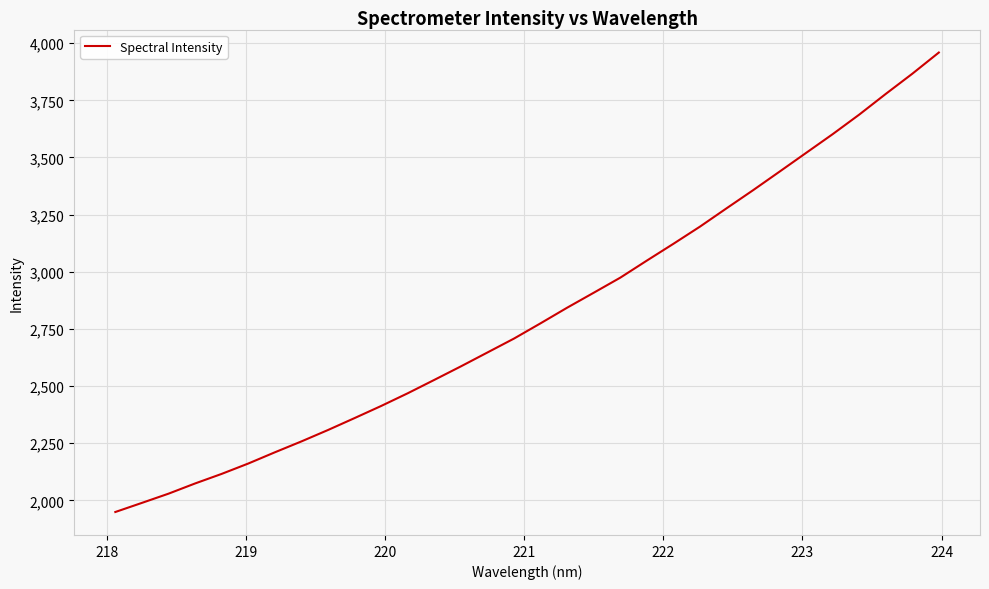

What is the minimum value shown in the chart?

1949.0